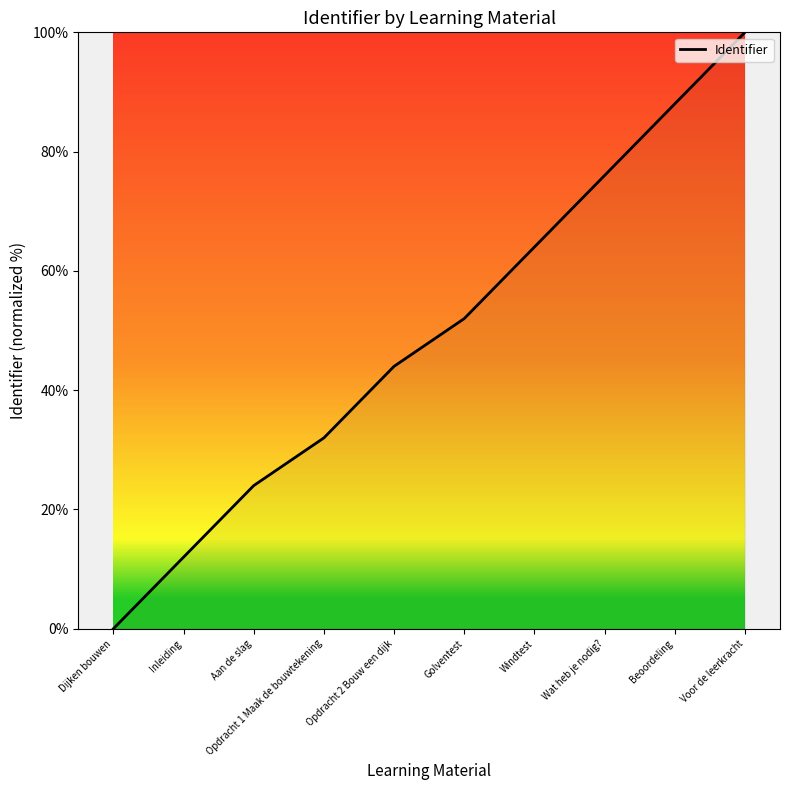

At which category does the chart reach its peak across all series?

Voor de leerkracht